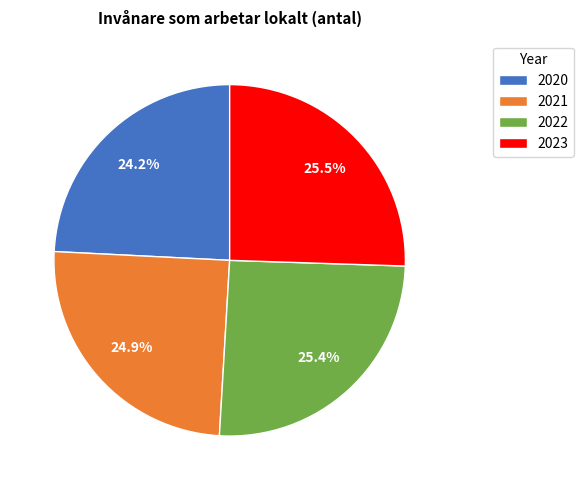

How many segments does this pie chart have?

4